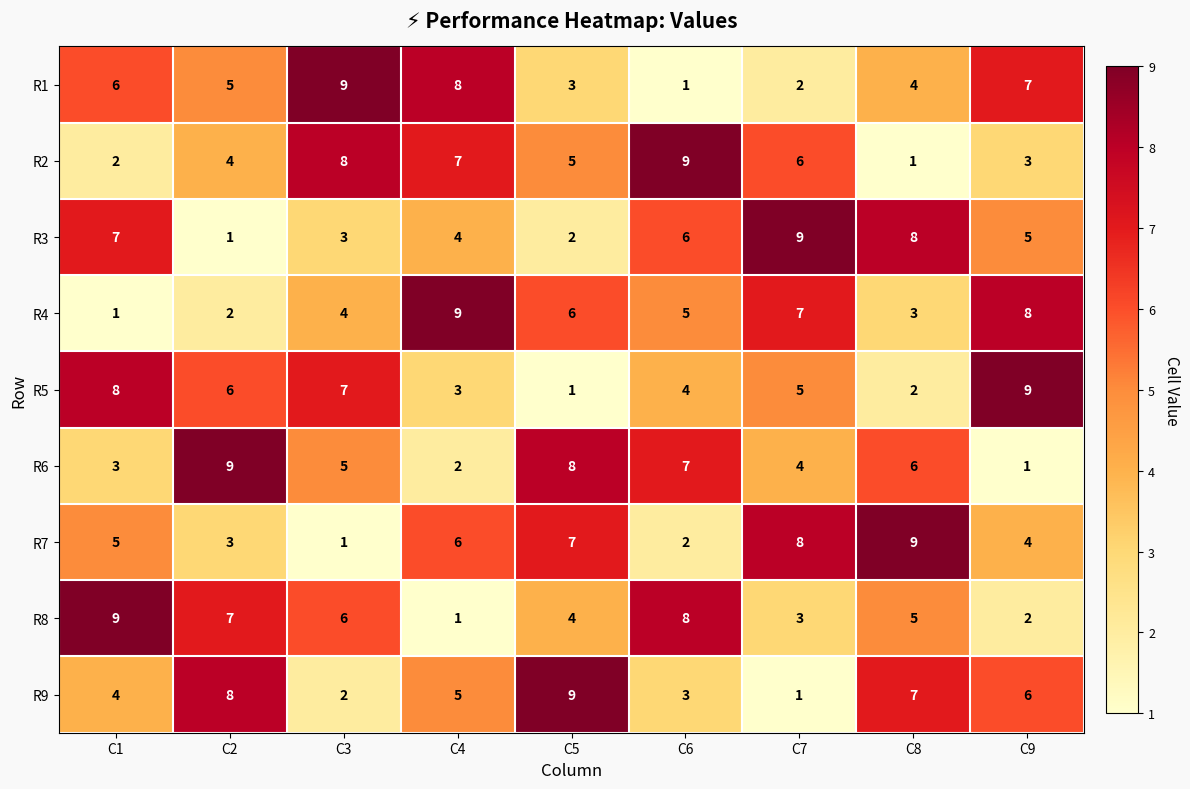

What is the difference between the highest and lowest values at C1?

8